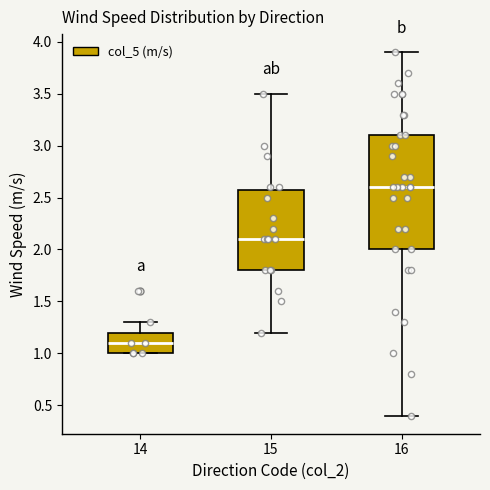

Which box's median line is the highest?

16